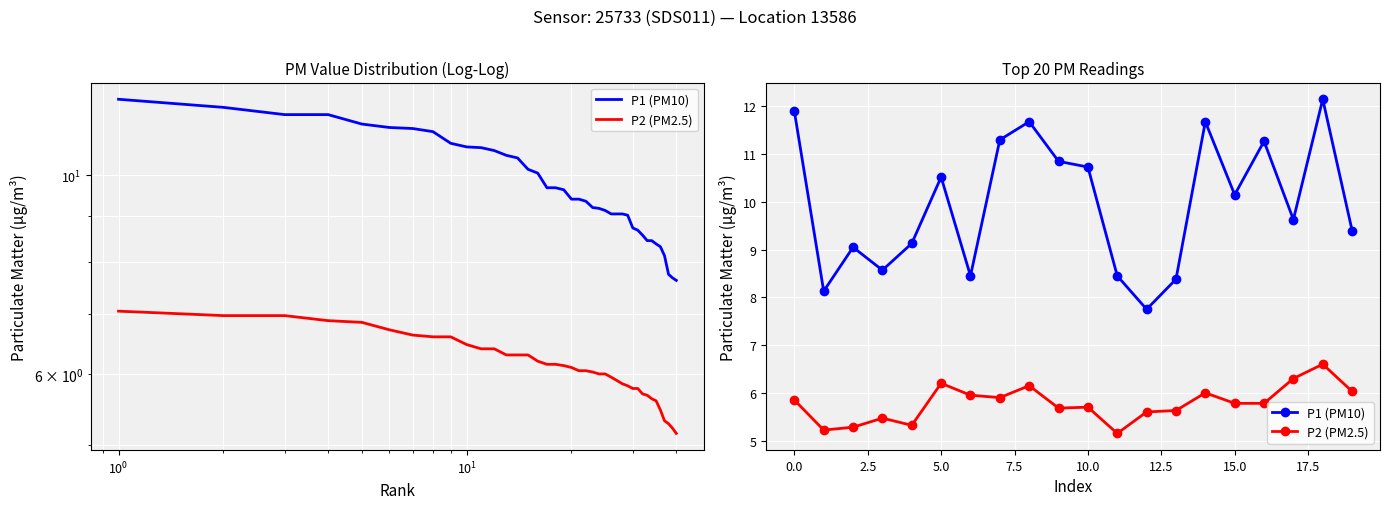

What is the spread (max minus min) of values at 18?

5.6